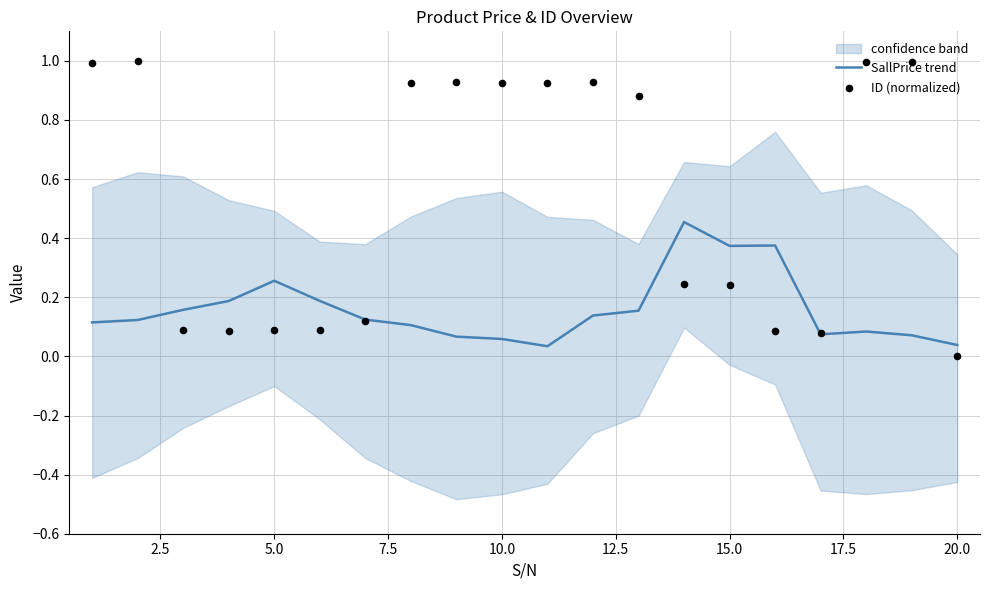

Is the value of SallPrice trend at 2.5 greater than the value of ID (normalized) at 16?

Yes